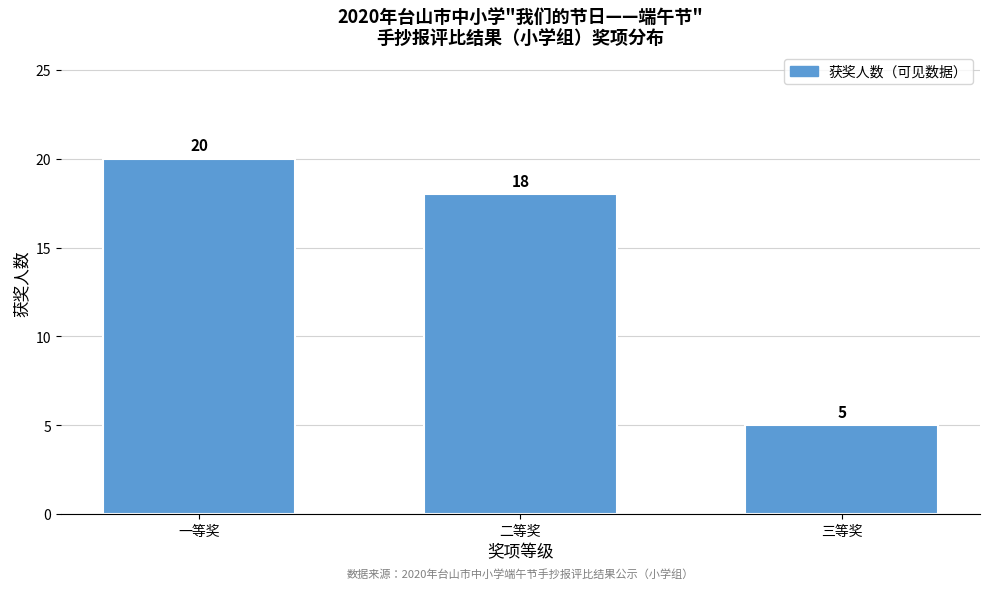

Reading right to left, extract all data points from this chart.

5	18	20